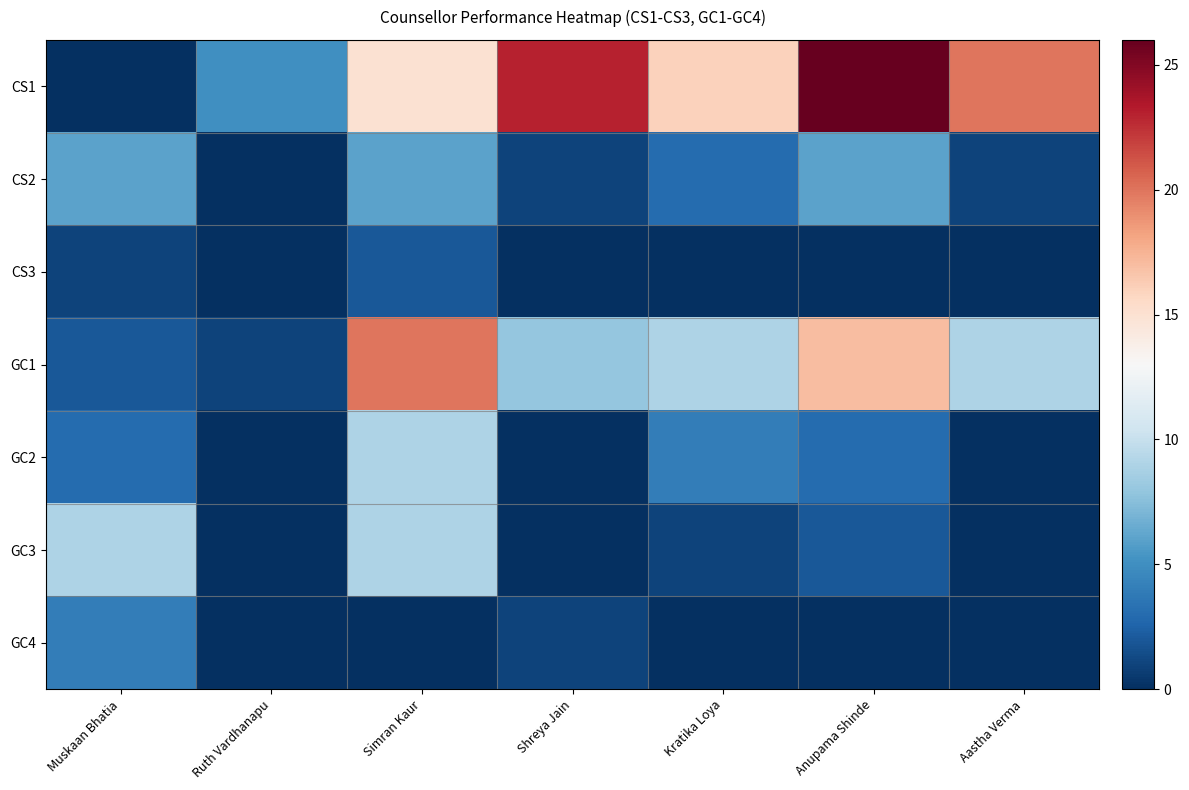

Which series has the largest total across all categories?

CS1